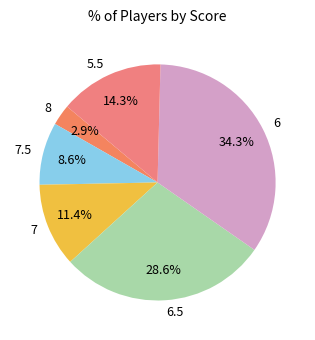

To the nearest percent, what is the combined percentage of 7 and 6.5?

40%